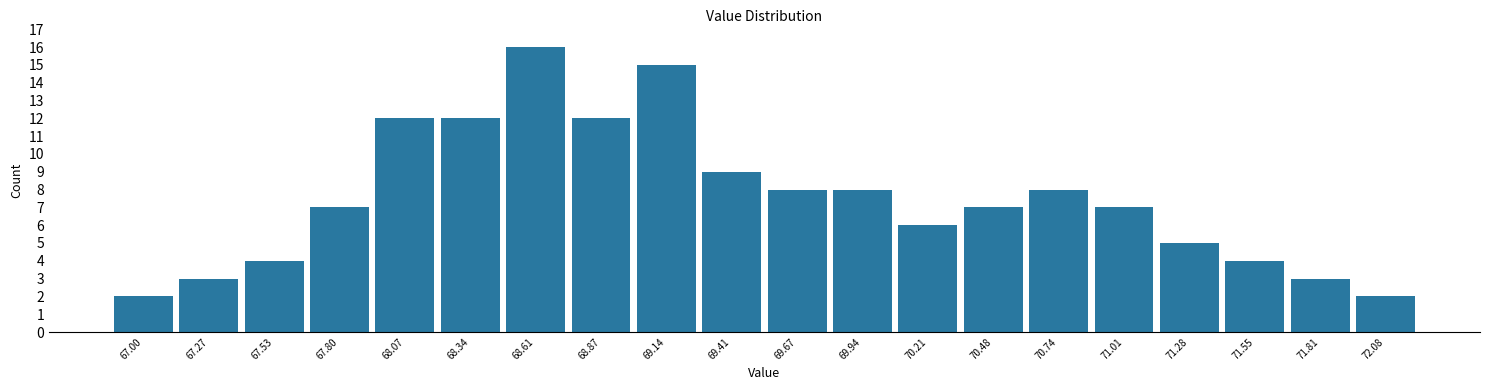

Reading left to right, what are all the values shown in this chart?

2	3	4	7	12	12	16	12	15	9	8	8	6	7	8	7	5	4	3	2